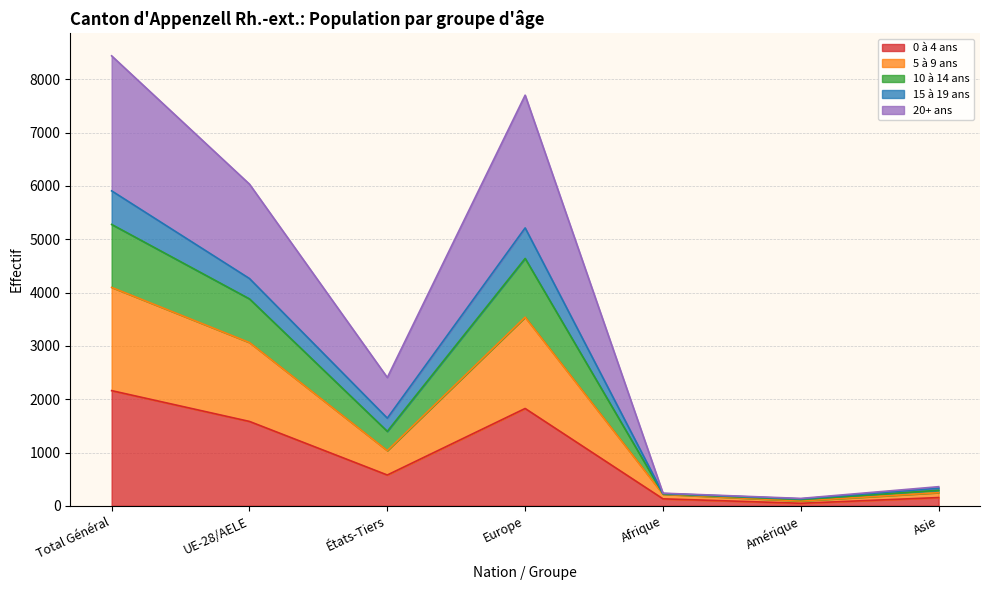

True or false: 0 à 4 ans has a value of 578 at États-Tiers.

True